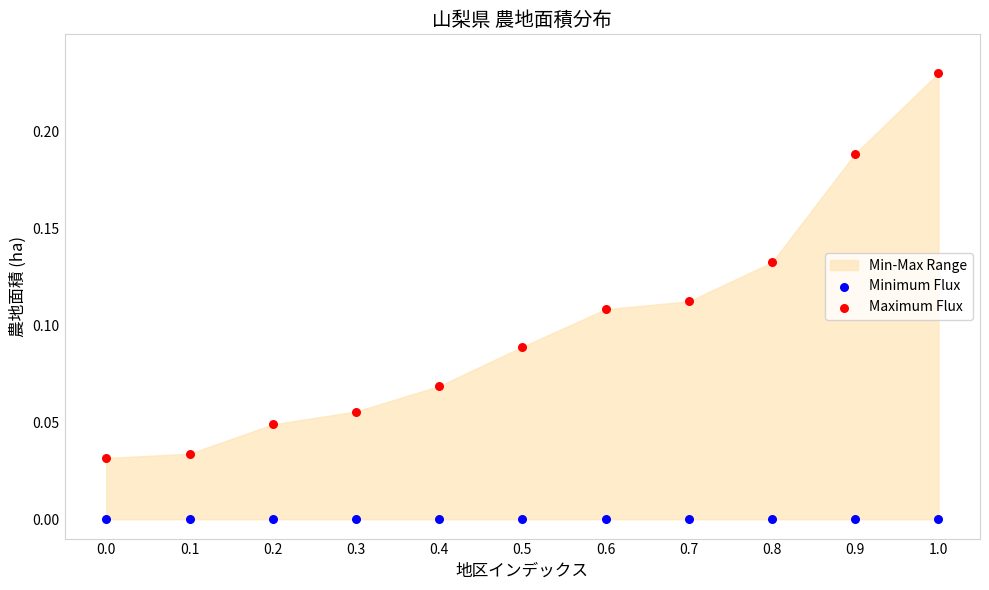

Which series contains the highest Y value?

Maximum Flux